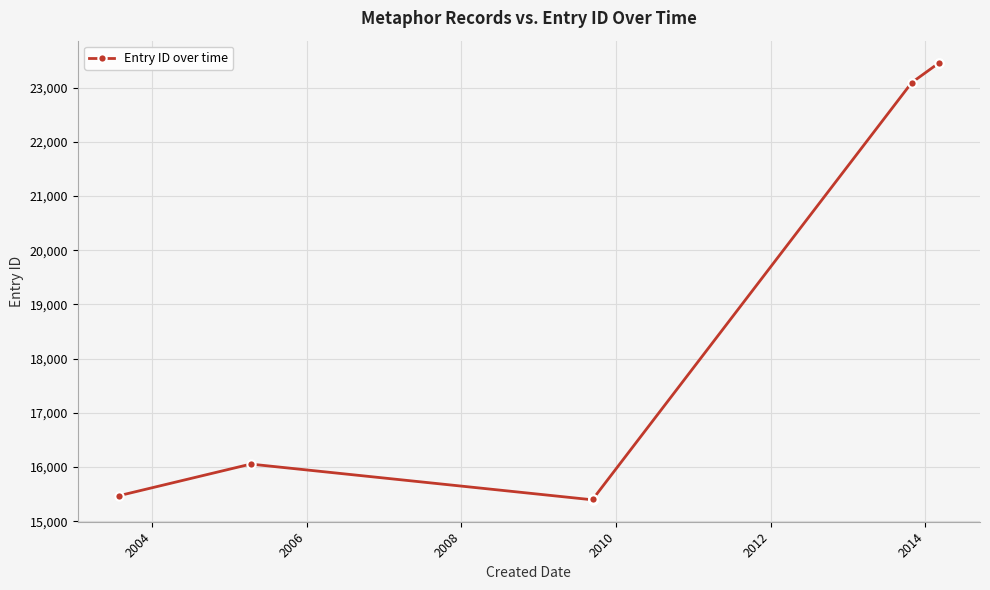

Reading left to right, what are all the values shown in this chart?

15471	16055	15395	15401	15402	15405	15413	23092	23456	23463